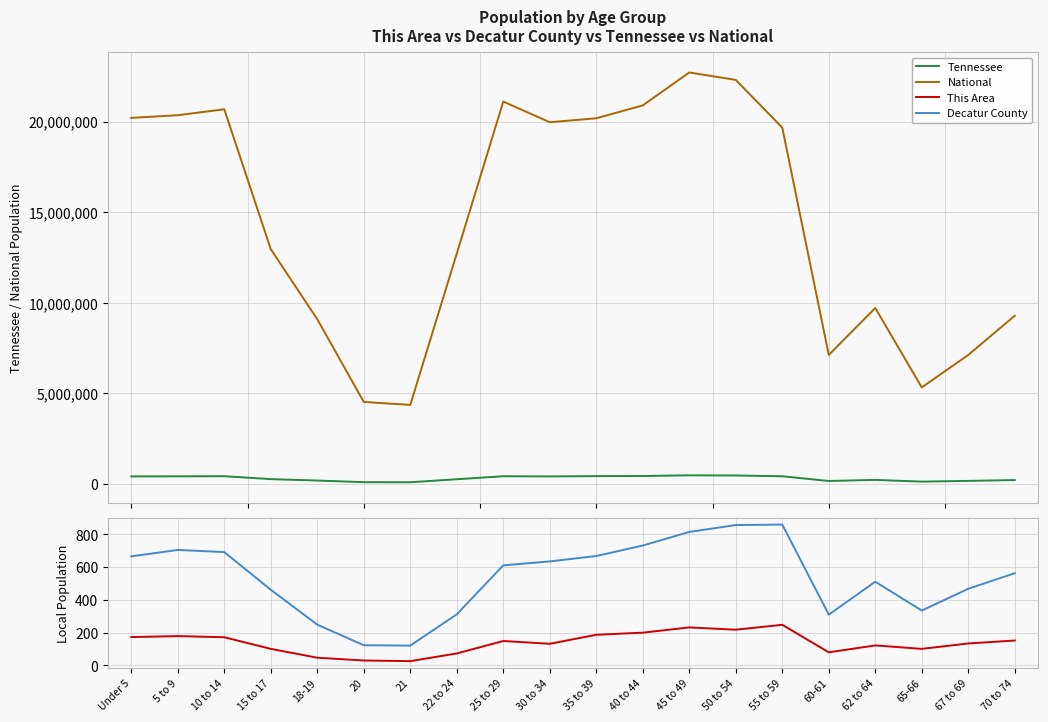

Is the value of Tennessee at 50 to 54 greater than the value of Decatur County at 50 to 54?

Yes